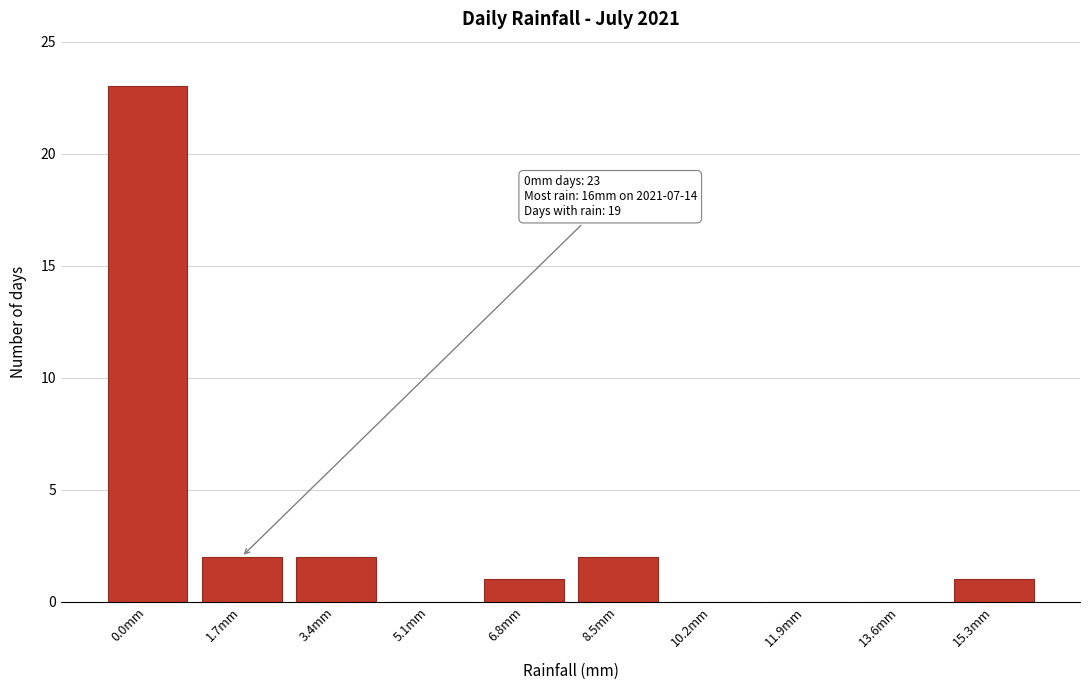

Reading left to right, extract all data points from this chart.

0.0mm=23	1.7mm=2	3.4mm=2	5.1mm=0	6.8mm=1	8.5mm=2	10.2mm=0	11.9mm=0	13.6mm=0	15.3mm=1